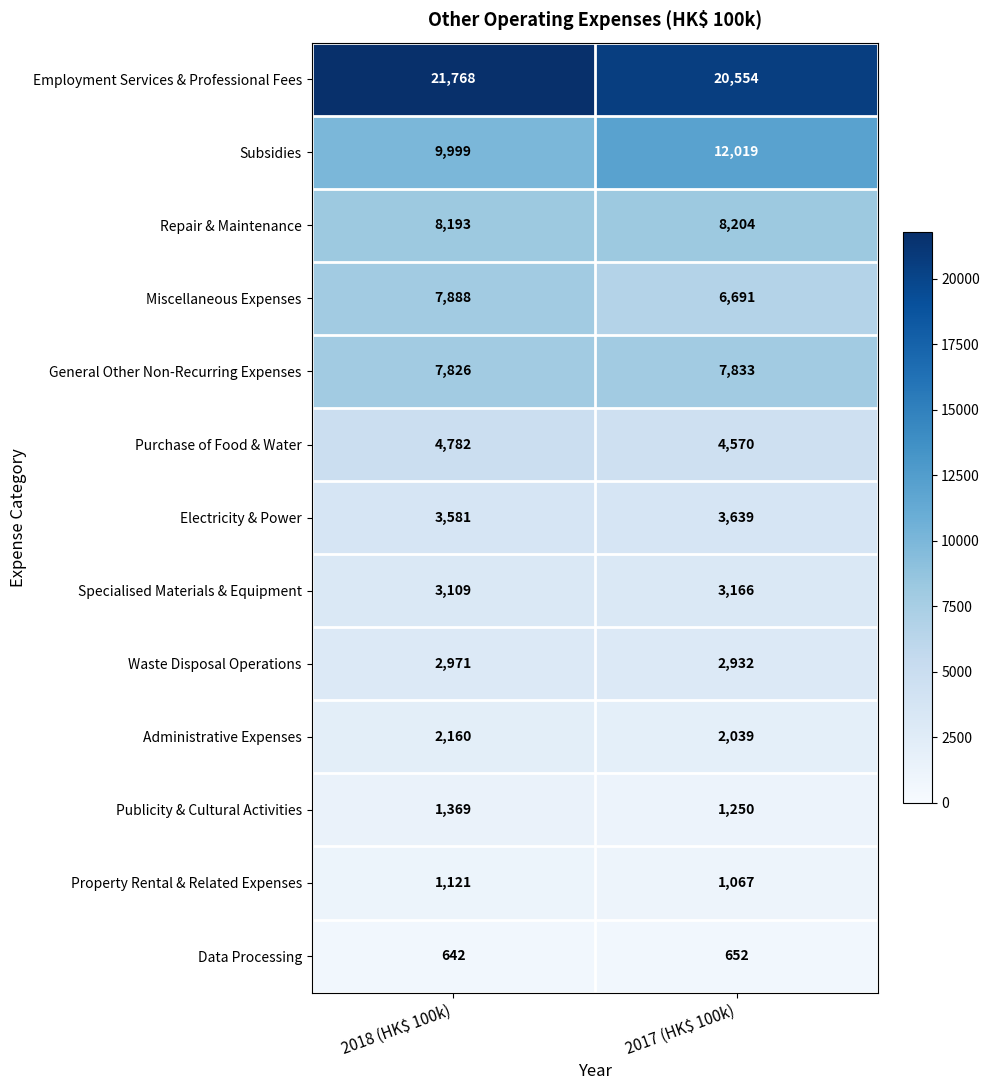

Is it true that Repair & Maintenance equals 8204 at 2017 (HK$ 100k)?

True